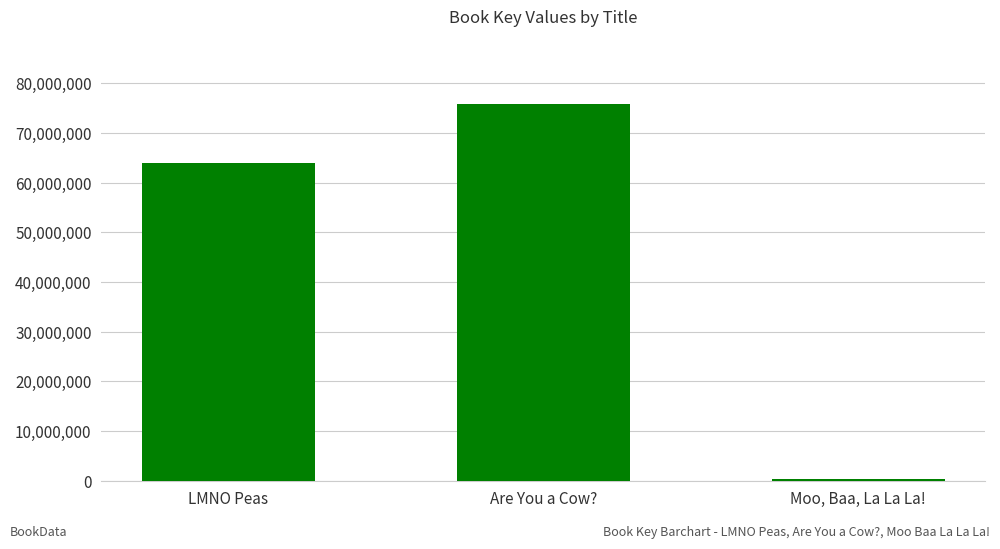

What is the difference between the maximum and minimum values?

75462423